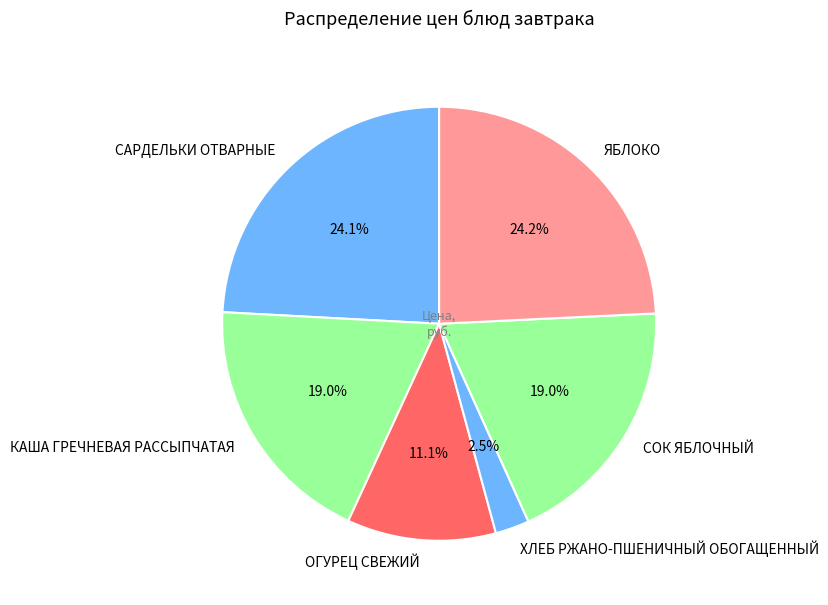

The КАША ГРЕЧНЕВАЯ РАССЫПЧАТАЯ slice represents 10% of the pie. True or false?

False